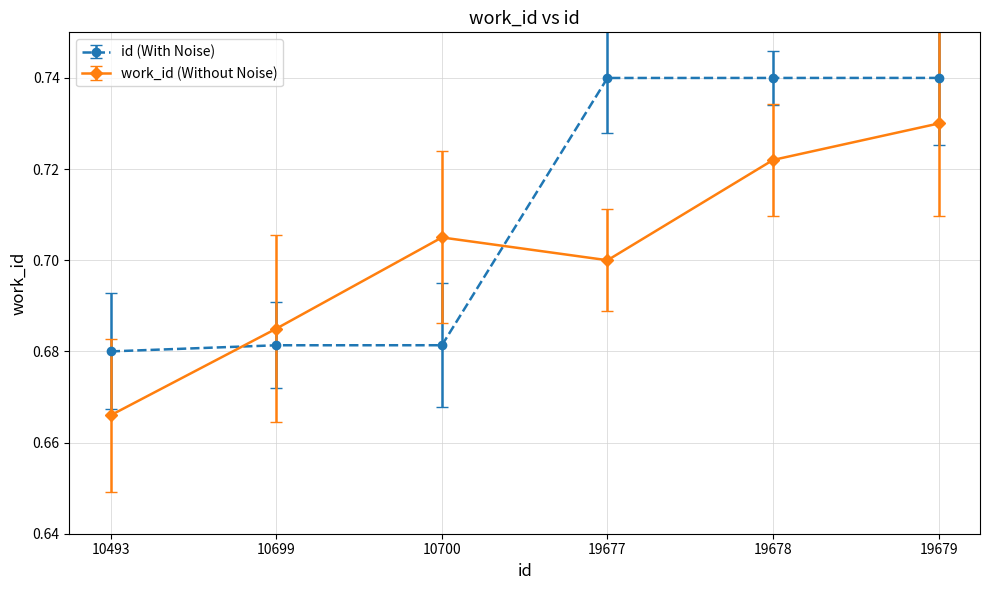

The work_id (Without Noise) series shows 1.2 at 19677. True or false?

False